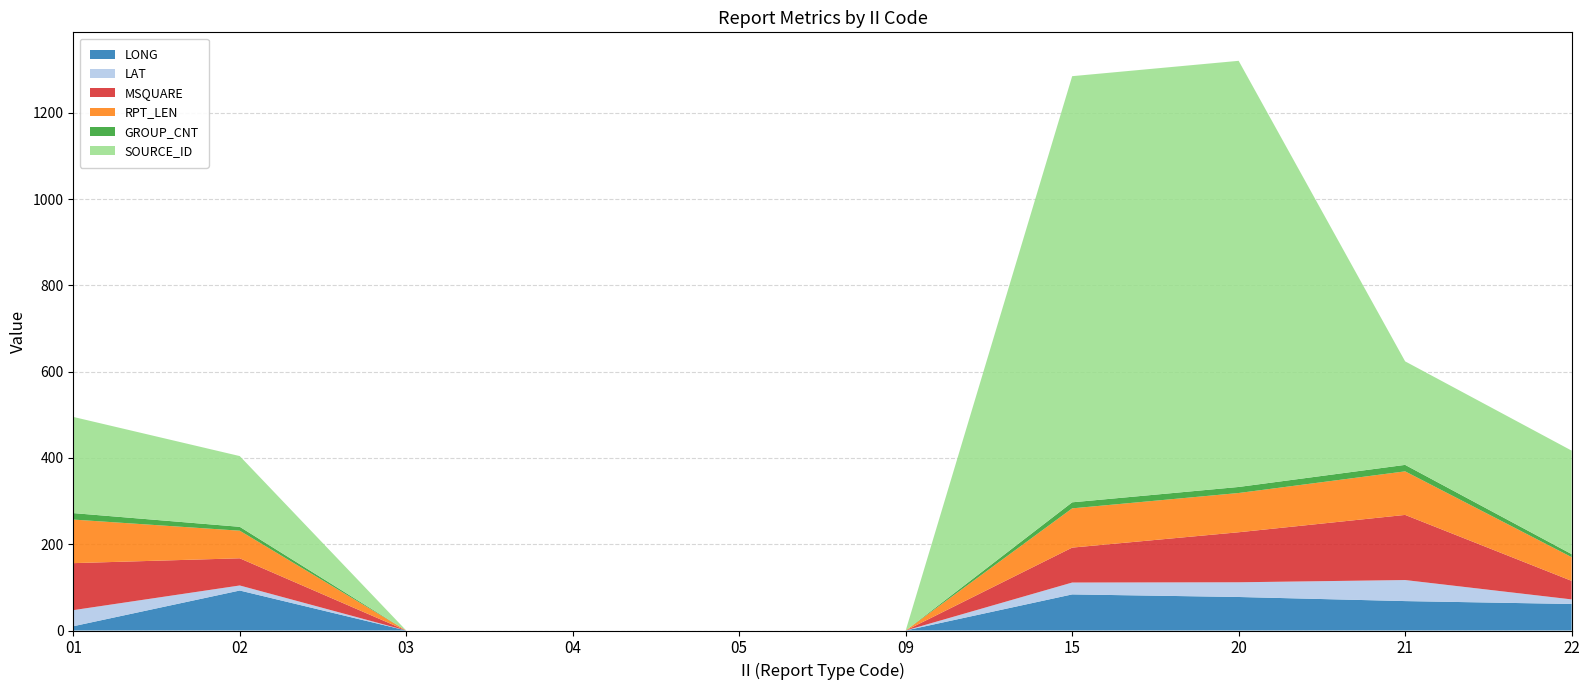

Reading left to right, what are all the values shown in this chart?

LONG: 01=9.9	02=92.7	03=0.0	04=0.0	05=0.0	09=0.0	15=83.7	20=77.7	21=68.2	22=61.5
LAT: 01=37.3	02=11.7	03=0.0	04=0.0	05=0.0	09=0.0	15=27.5	20=34.1	21=48.8	22=10.6
MSQUARE: 01=109.0	02=63.0	03=0.0	04=0.0	05=0.0	09=0.0	15=81.0	20=116.0	21=151.0	22=43.0
RPT_LEN: 01=101.0	02=64.0	03=0.0	04=0.0	05=0.0	09=0.0	15=91.0	20=91.0	21=101.0	22=55.0
GROUP_CNT: 01=15.0	02=9.0	03=0.0	04=0.0	05=0.0	09=0.0	15=14.0	20=14.0	21=15.0	22=7.0
SOURCE_ID: 01=223.0	02=164.0	03=0.0	04=0.0	05=0.0	09=0.0	15=988.0	20=988.0	21=240.0	22=240.0